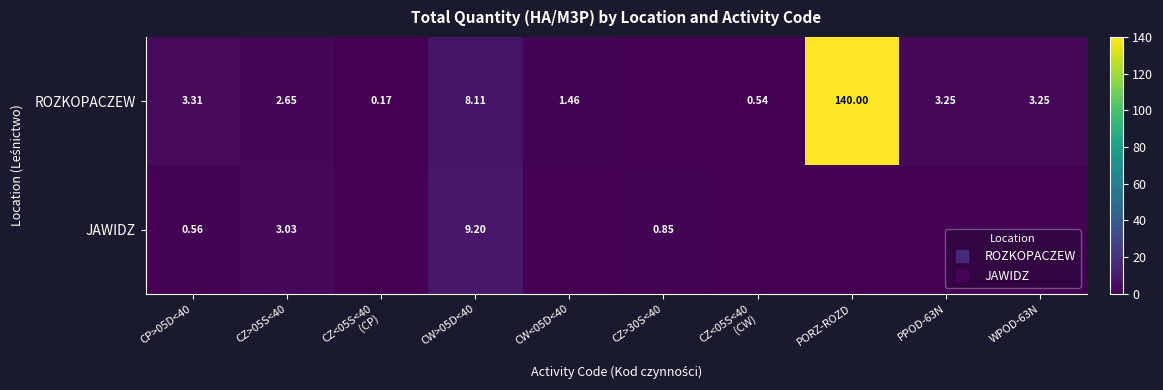

Is it true that ROZKOPACZEW equals 0.0 at CZ>30S<40?

True